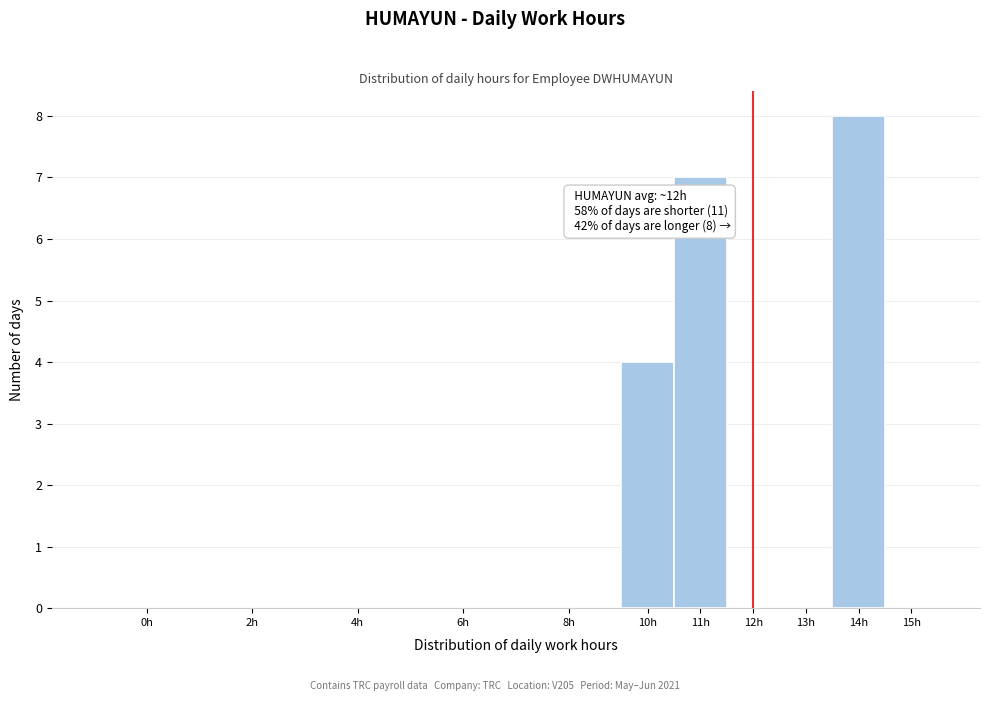

Reading left to right, extract all data points from this chart.

0h=0	2h=0	4h=0	6h=0	8h=0	10h=4	11h=7	12h=0	13h=0	14h=8	15h=0